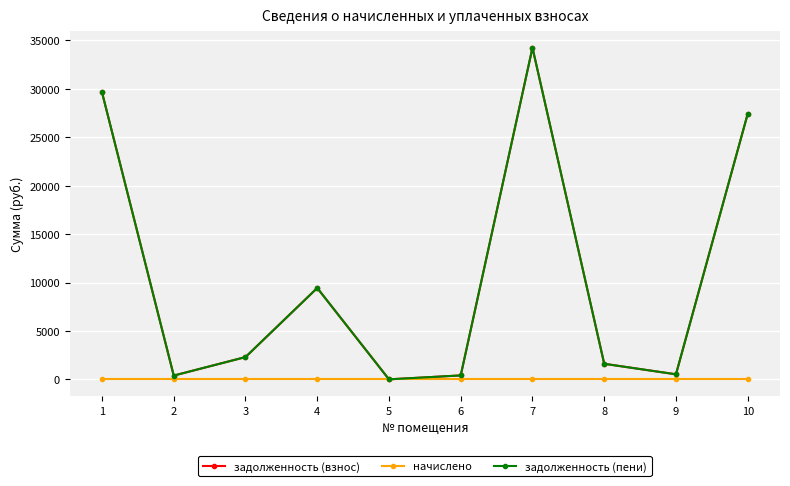

Does the chart have visible grid lines?

Yes